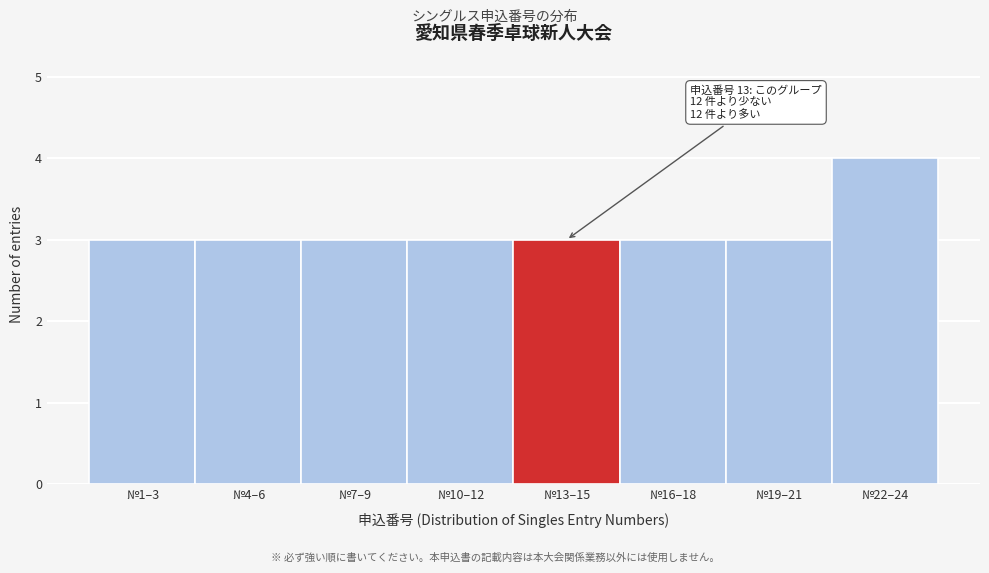

Reading right to left, what are all the values shown in this chart?

№22–24=4	№19–21=3	№16–18=3	№13–15=3	№10–12=3	№7–9=3	№4–6=3	№1–3=3